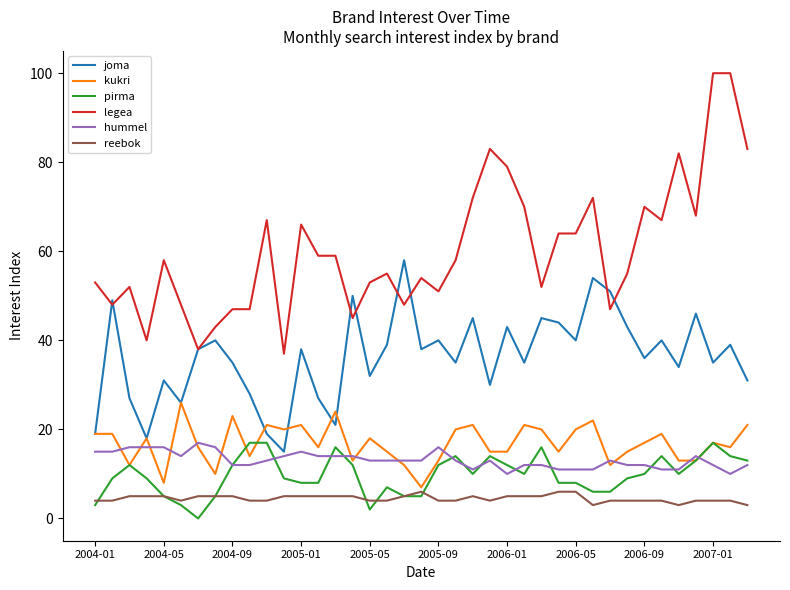

True or false: pirma has more than 1 points higher than both neighbors.

True